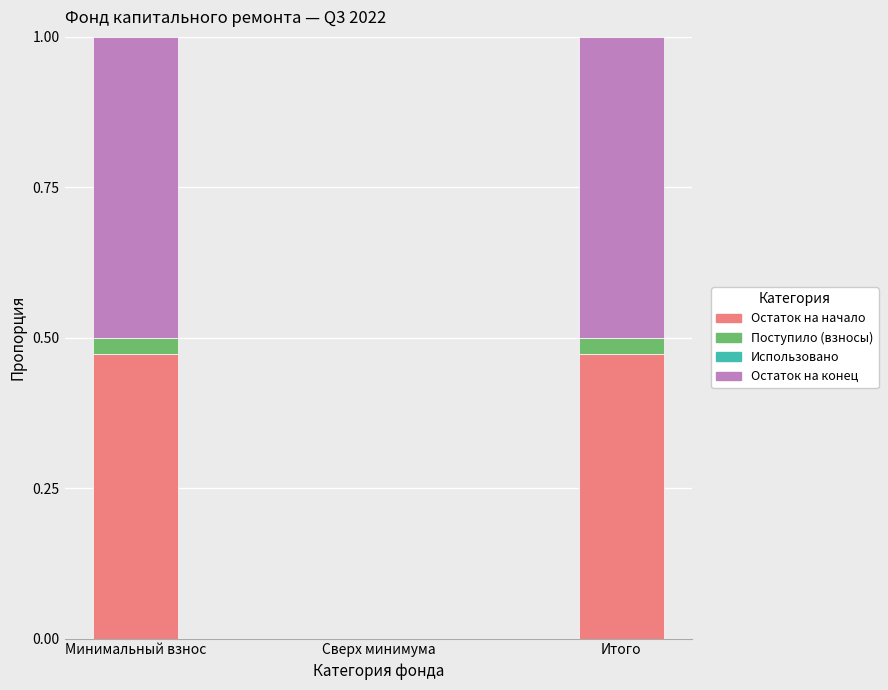

Does the chart contain stacked bars?

Yes